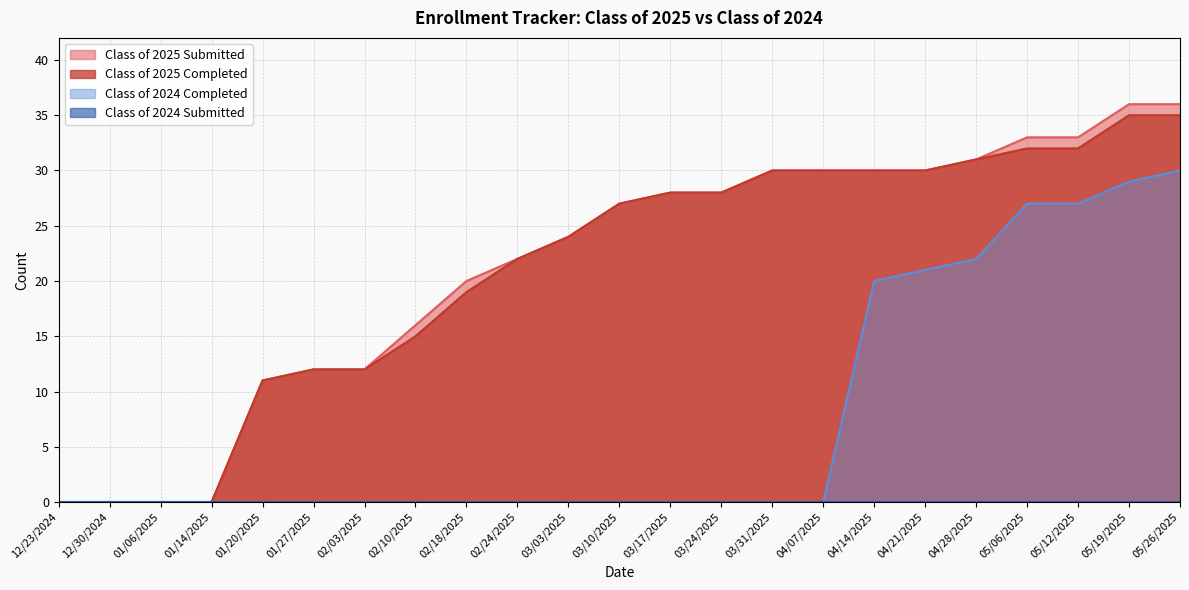

Reading left to right, extract all data points from this chart.

Class of 2025 Submitted: 0	0	0	0	11	12	12	16	20	22	24	27	28	28	30	30	30	30	31	33	33	36	36
Class of 2025 Completed: 0	0	0	0	11	12	12	15	19	22	24	27	28	28	30	30	30	30	31	32	32	35	35
Class of 2024 Completed: 0	0	0	0	0	0	0	0	0	0	0	0	0	0	0	0	20	21	22	27	27	29	30